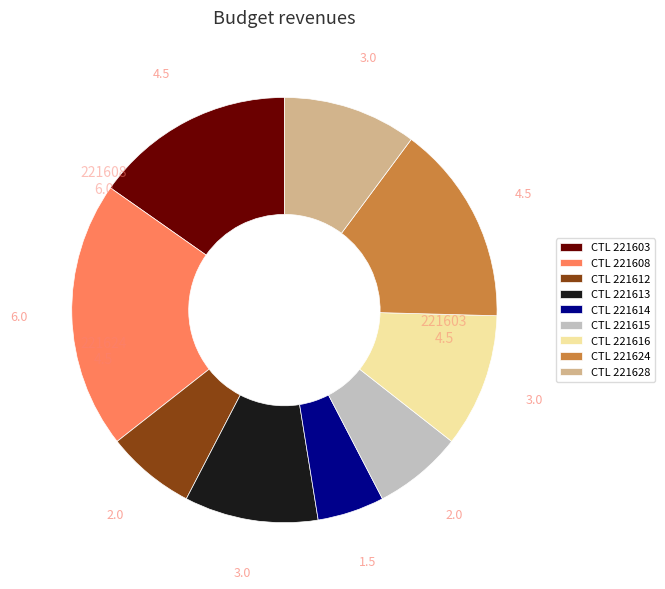

Combined, do CTL 221603 and CTL 221615 account for over 50%?

No